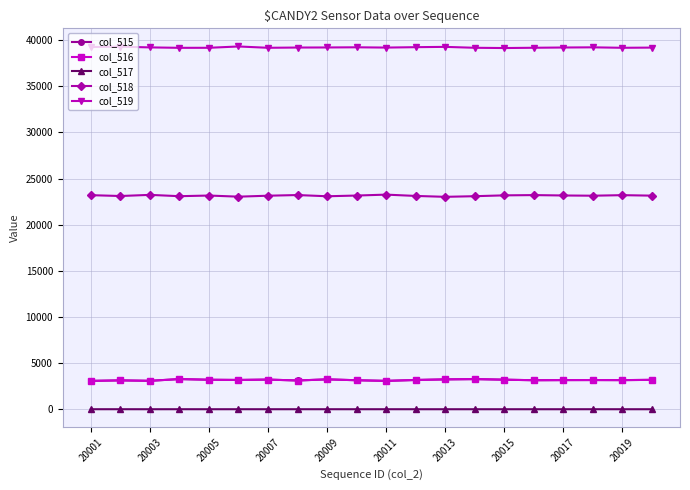

What is the sum of all col_515 values?

63385